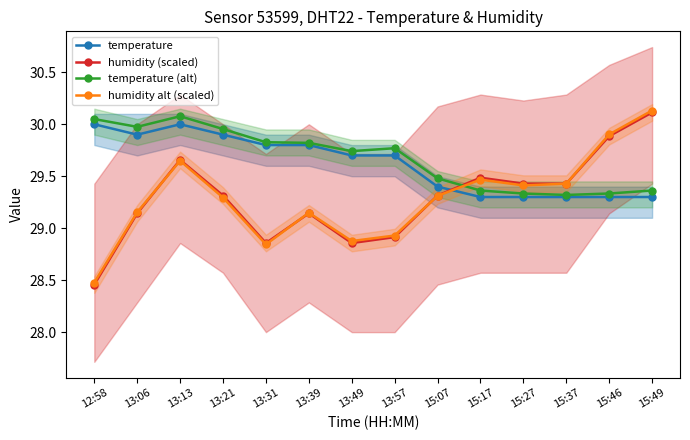

Rank the categories by temperature value from highest to lowest.

12:58, 13:13, 13:06, 13:21, 13:31, 13:39, 13:49, 13:57, 15:07, 15:17, 15:27, 15:37, 15:46, 15:49